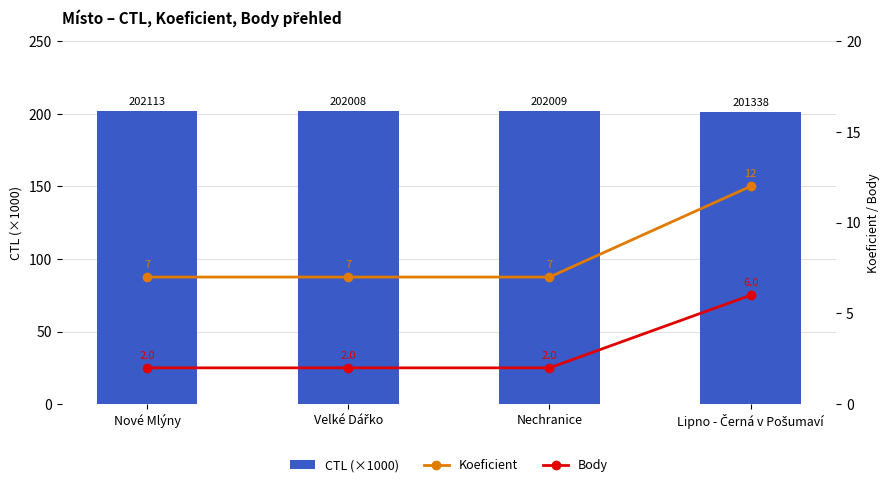

True or false: Body has a value of 1.2 at Velké Dářko.

False